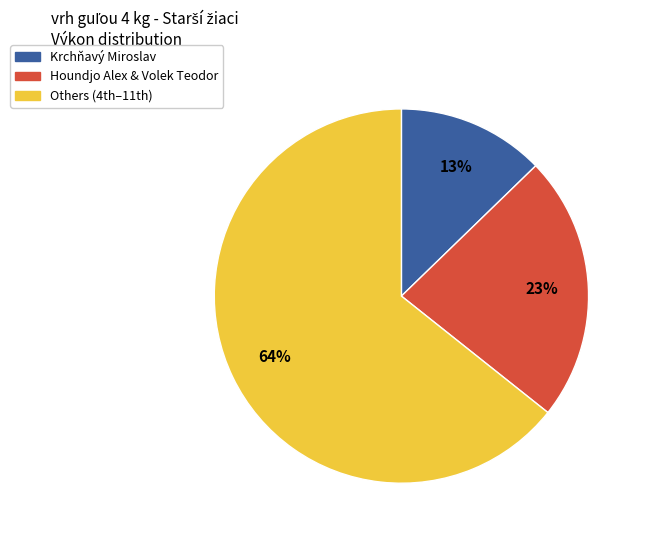

Is there any slice that represents more than half of the pie?

Yes